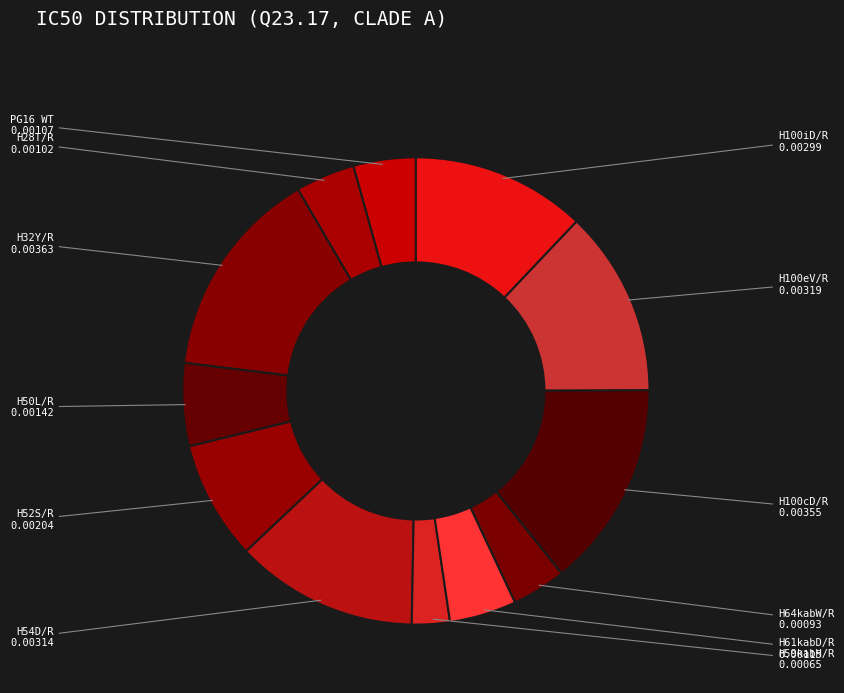

Is the sum of H100iD/R and H61kabD/R greater than half?

No